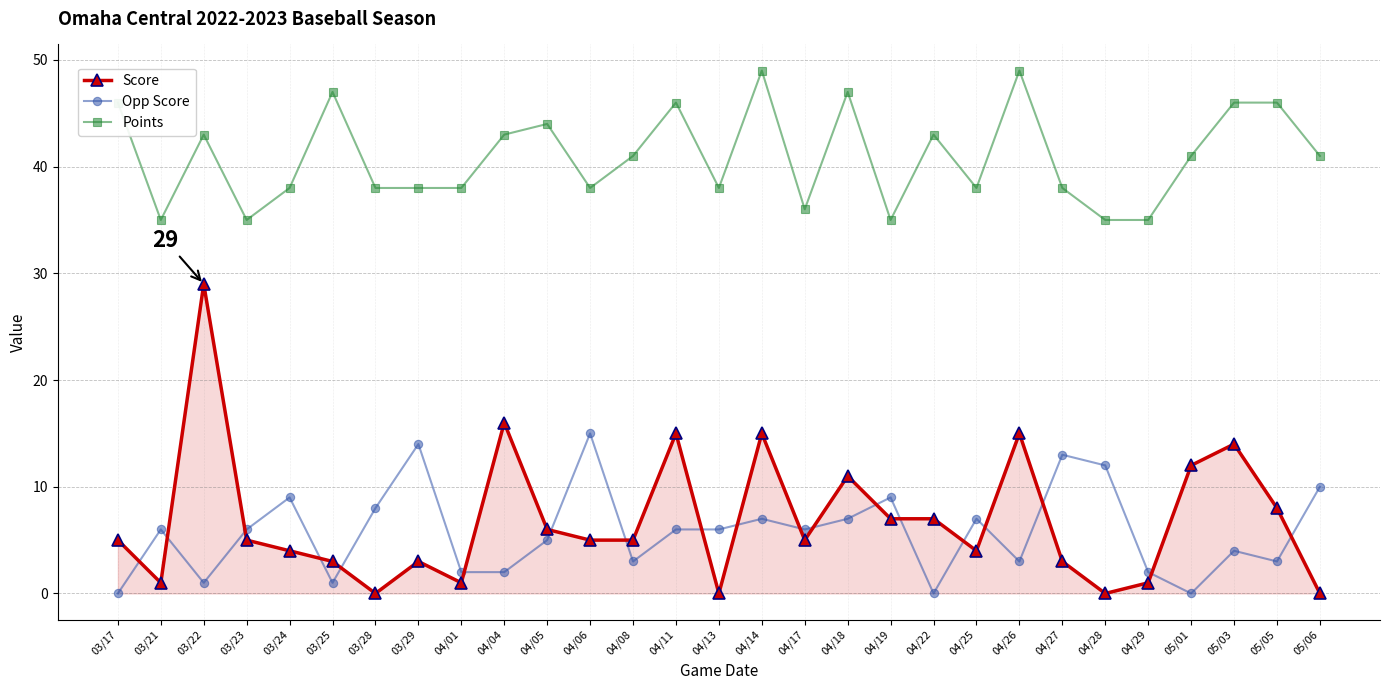

What is the total value across all series at 04/19?

51